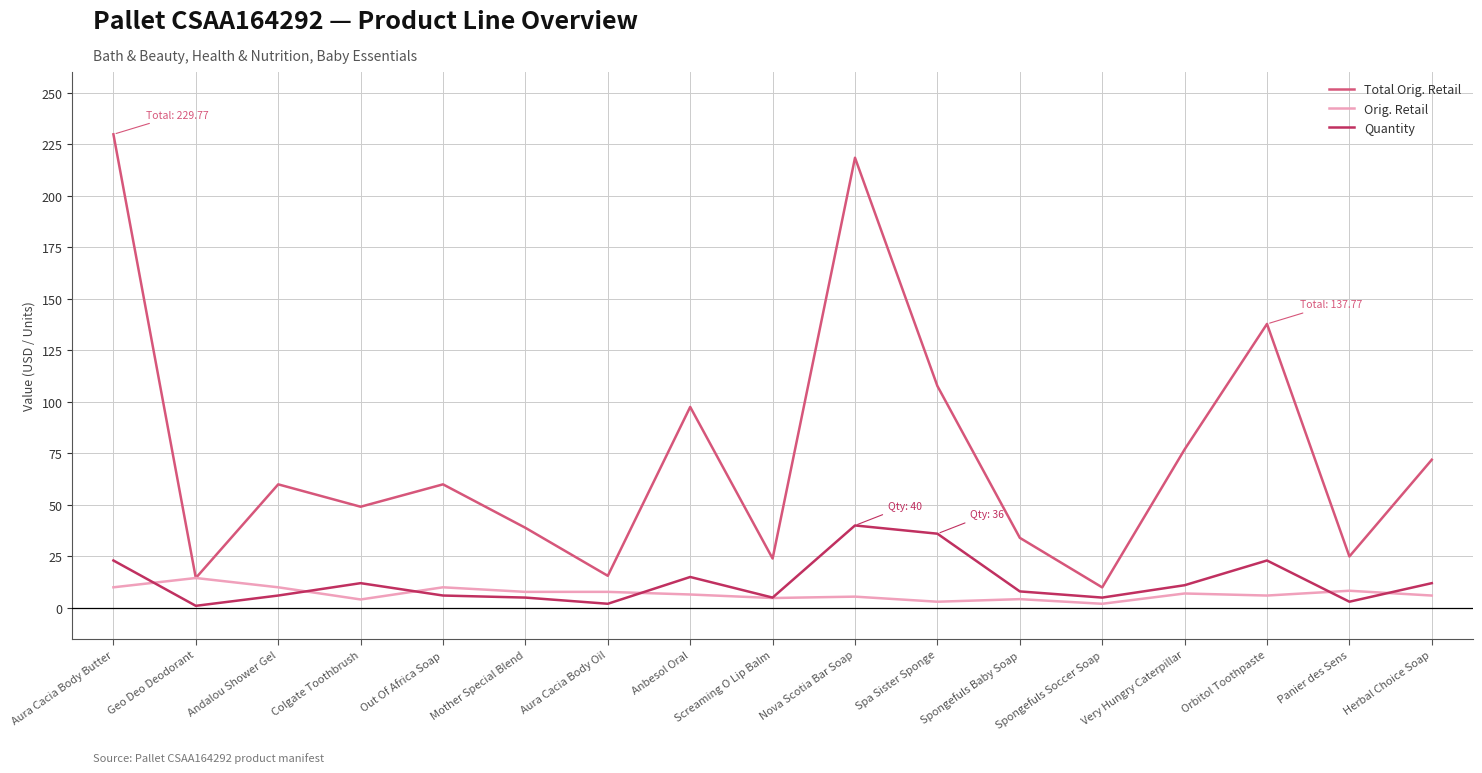

What is the sum of all Total Orig. Retail values?

1270.6